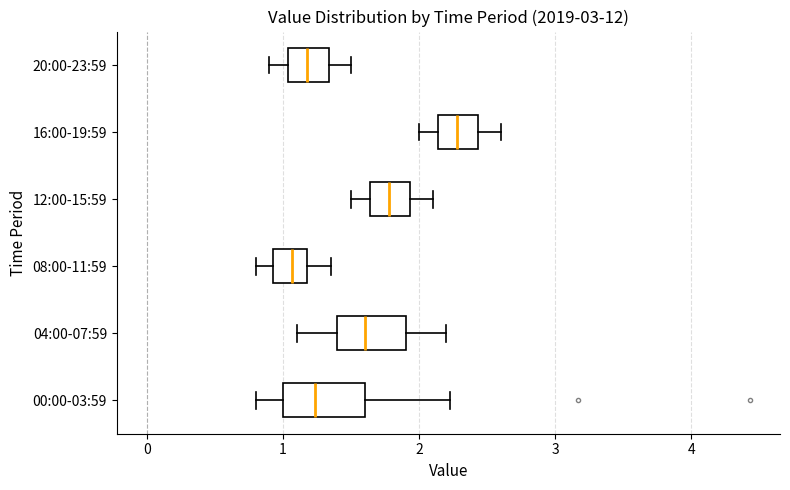

Reading bottom to top, transcribe this box plot: for each box, give where its median line is, the range the box spans, and where its two whiskers end, as read against the x-axis. The values are not printed on the chart, so give them approximately, as read against the axis.

00:00-03:59: median 1.2, box 1.0 to 1.6, whiskers 0.8 to 2.2
04:00-07:59: median 1.6, box 1.4 to 1.9, whiskers 1.1 to 2.2
08:00-11:59: median 1.1, box 0.9 to 1.2, whiskers 0.8 to 1.4
12:00-15:59: median 1.8, box 1.6 to 1.9, whiskers 1.5 to 2.1
16:00-19:59: median 2.3, box 2.1 to 2.4, whiskers 2.0 to 2.6
20:00-23:59: median 1.2, box 1.0 to 1.3, whiskers 0.9 to 1.5